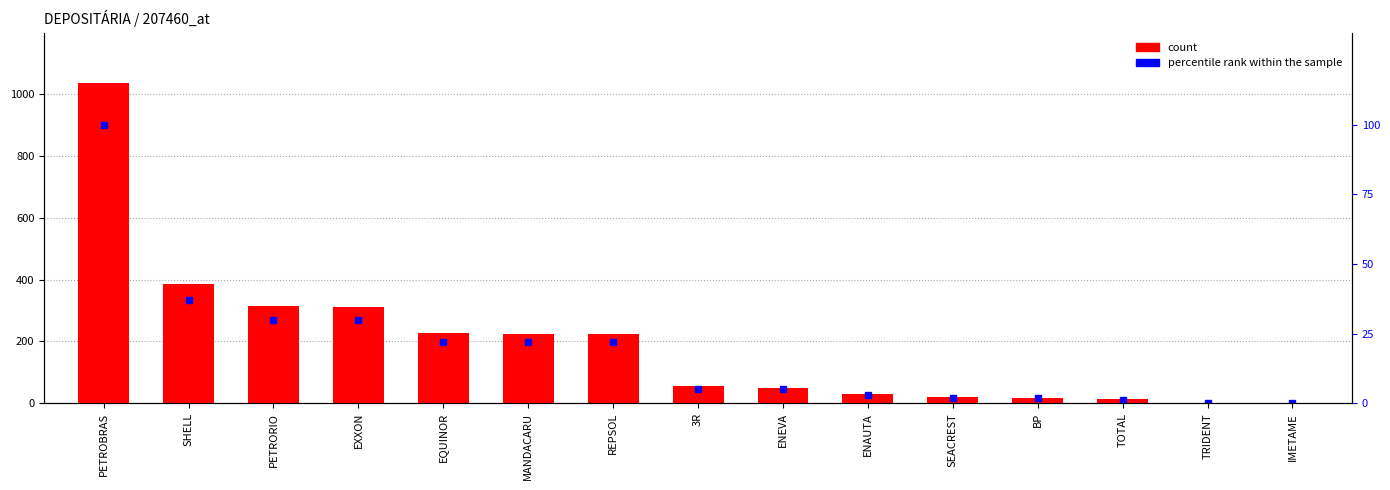

Reading left to right, what are all the values shown in this chart?

TOTAL: PETROBRAS=1037	SHELL=387	PETRORIO=315	EXXON=311	EQUINOR=227	MANDACARU=225	REPSOL=225	3R=54	ENEVA=50	ENAUTA=30	SEACREST=19	BP=17	TOTAL=12	TRIDENT=2	IMETAME=2
percentile rank within the sample: PETROBRAS=100	SHELL=37	PETRORIO=30	EXXON=30	EQUINOR=22	MANDACARU=22	REPSOL=22	3R=5	ENEVA=5	ENAUTA=3	SEACREST=2	BP=2	TOTAL=1	TRIDENT=0	IMETAME=0